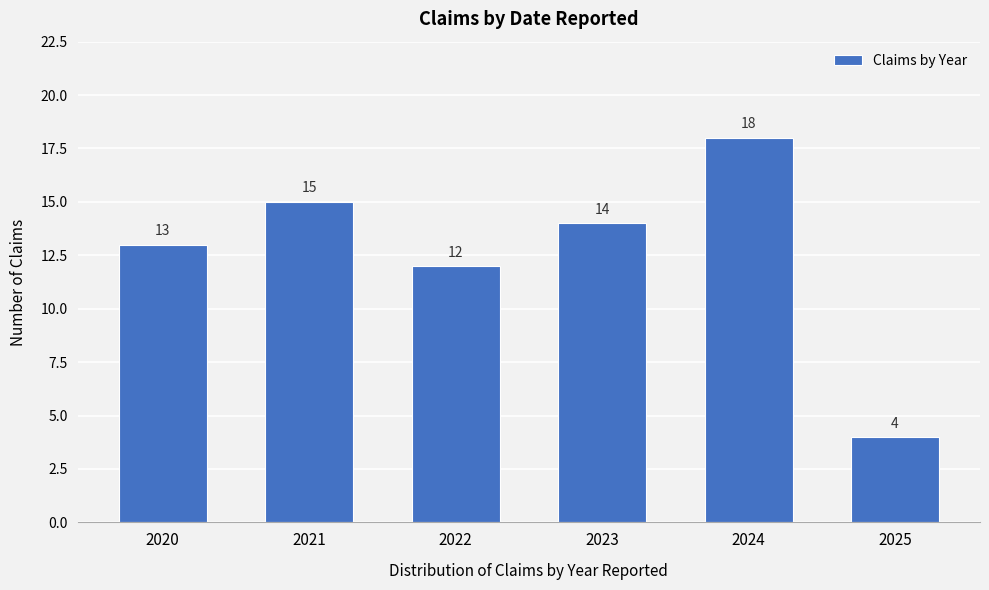

Reading right to left, what are all the values shown in this chart?

2025=4	2024=18	2023=14	2022=12	2021=15	2020=13